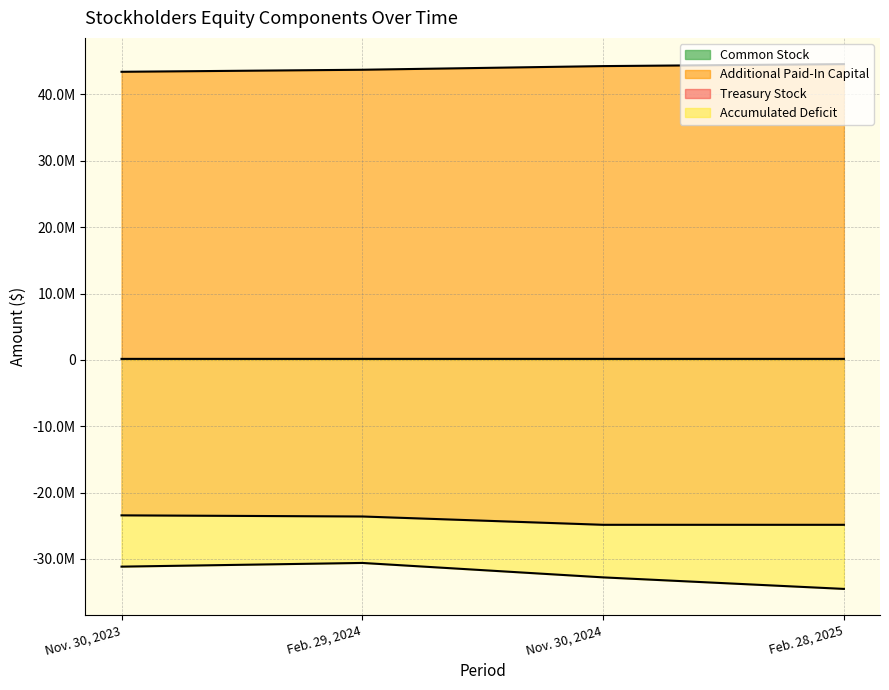

True or false: Additional Paid-In Capital and Treasury Stock intersect in this chart.

False